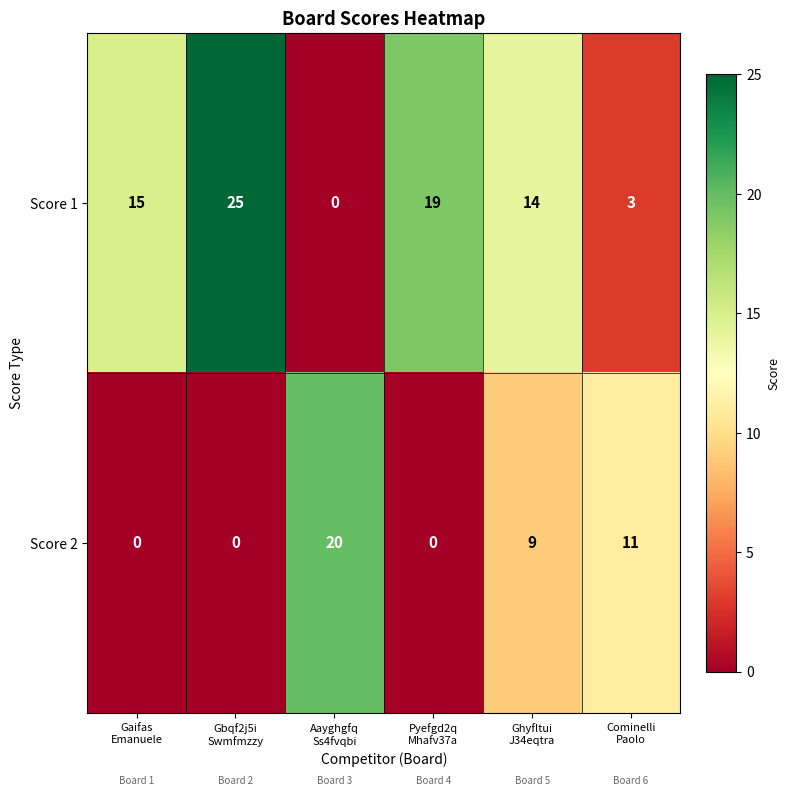

Which series has the widest spread of values?

Score 1